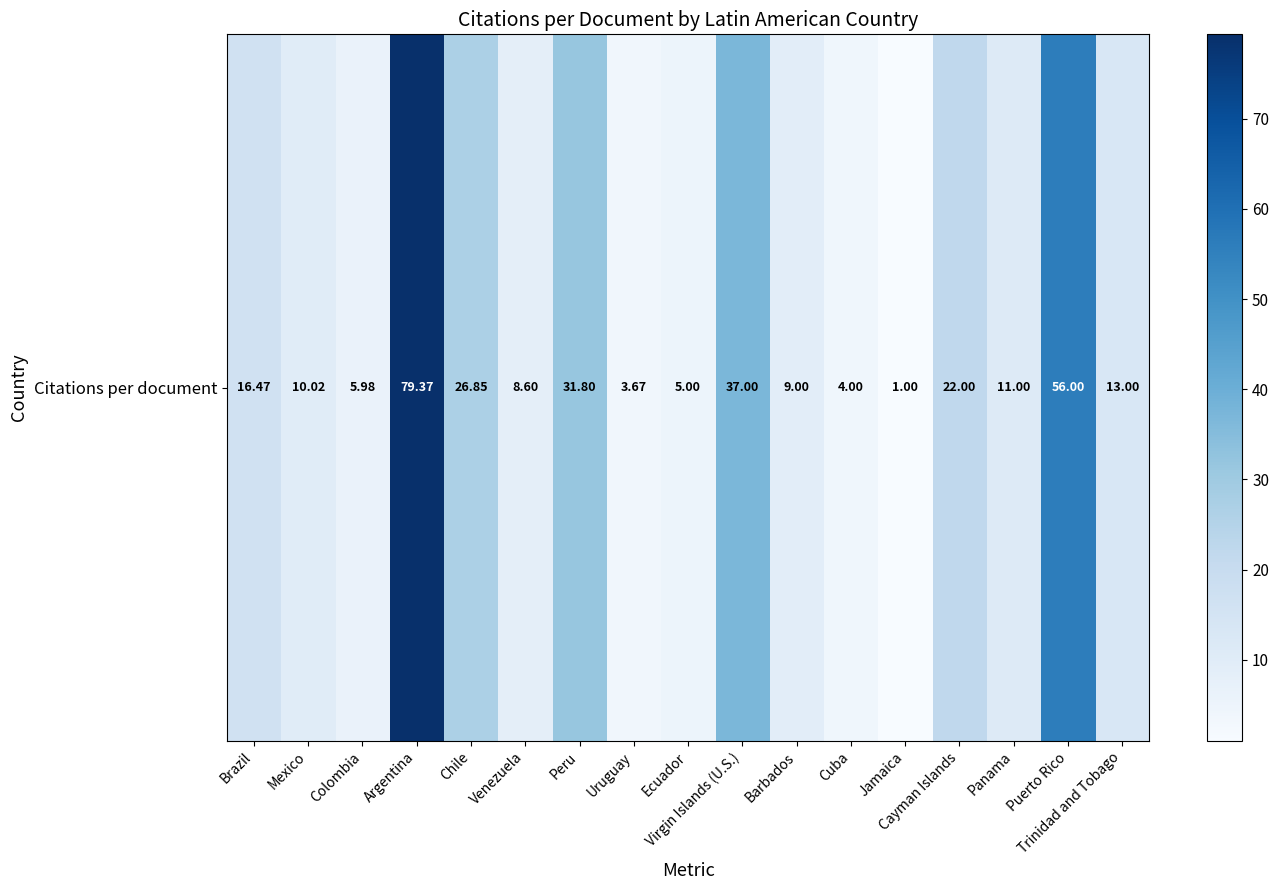

What is the difference between the values at Virgin Islands (U.S.) and Cuba?

33.0